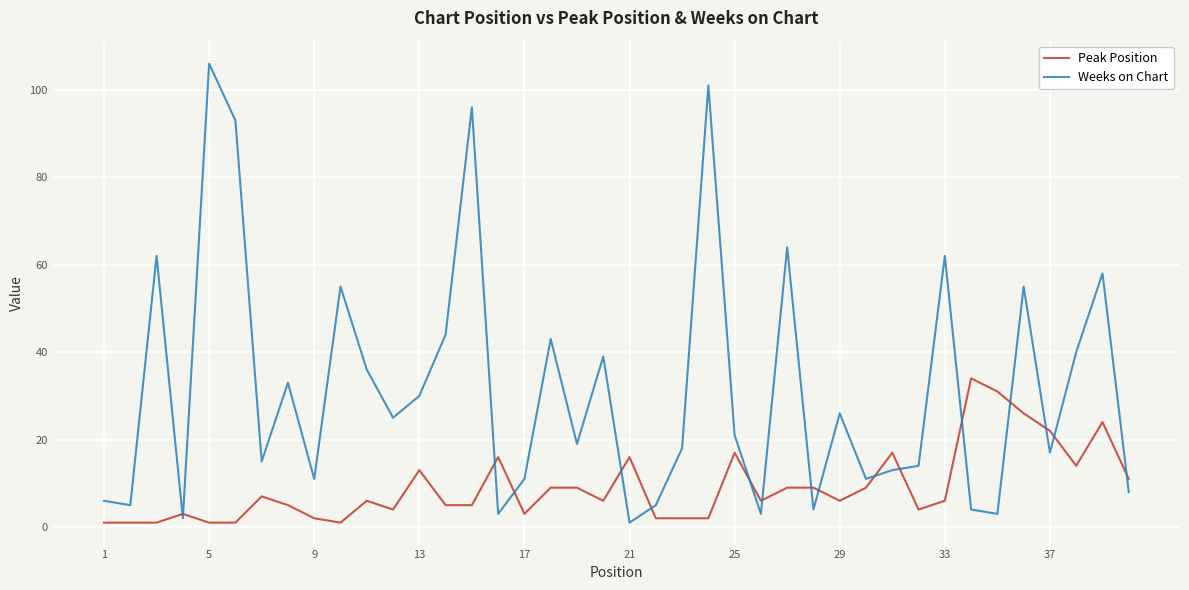

Is this an area chart (filled region under the line)?

No